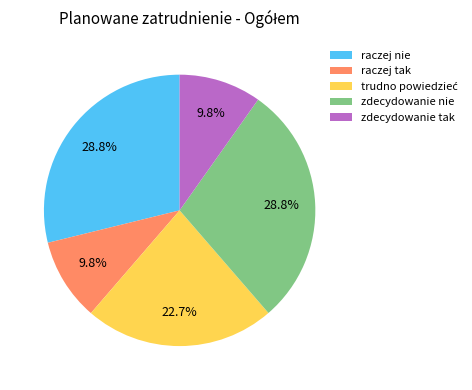

Which has a higher value, zdecydowanie nie or raczej tak?

zdecydowanie nie